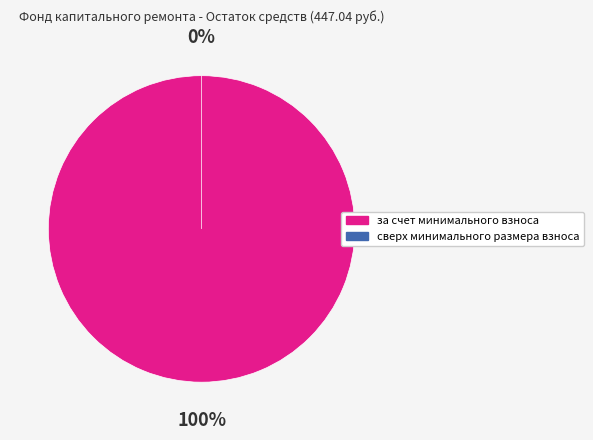

Which has a higher value, за счет минимального взноса or сверх минимального размера взноса?

за счет минимального взноса